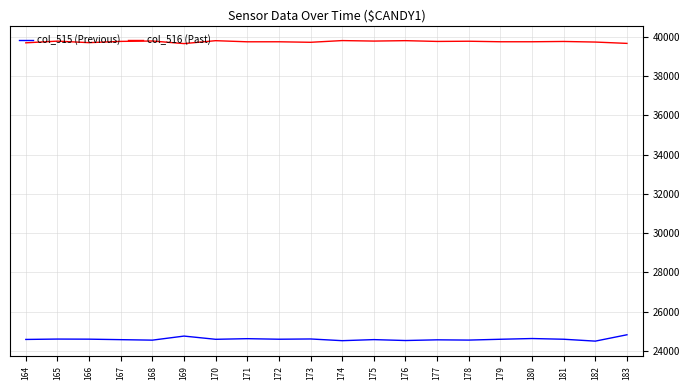

True or false: col_516 (Past) and col_515 (Previous) intersect in this chart.

False